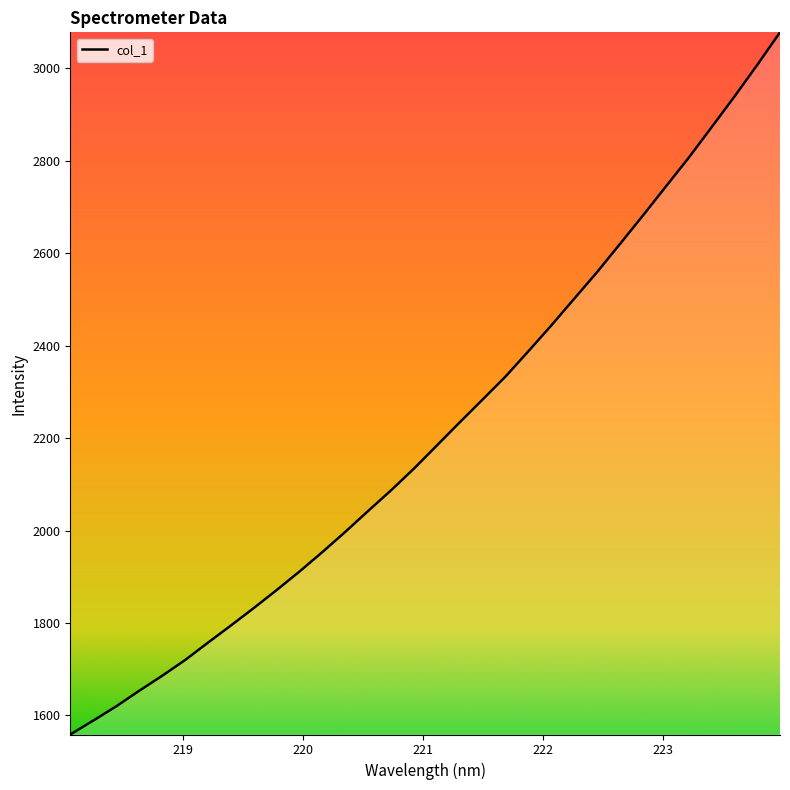

What is the difference between the maximum and minimum values?

1518.9